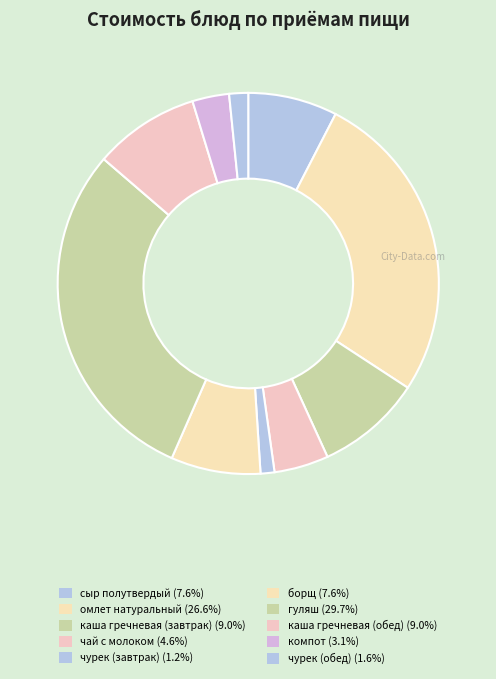

Count the number of slices in the pie.

10